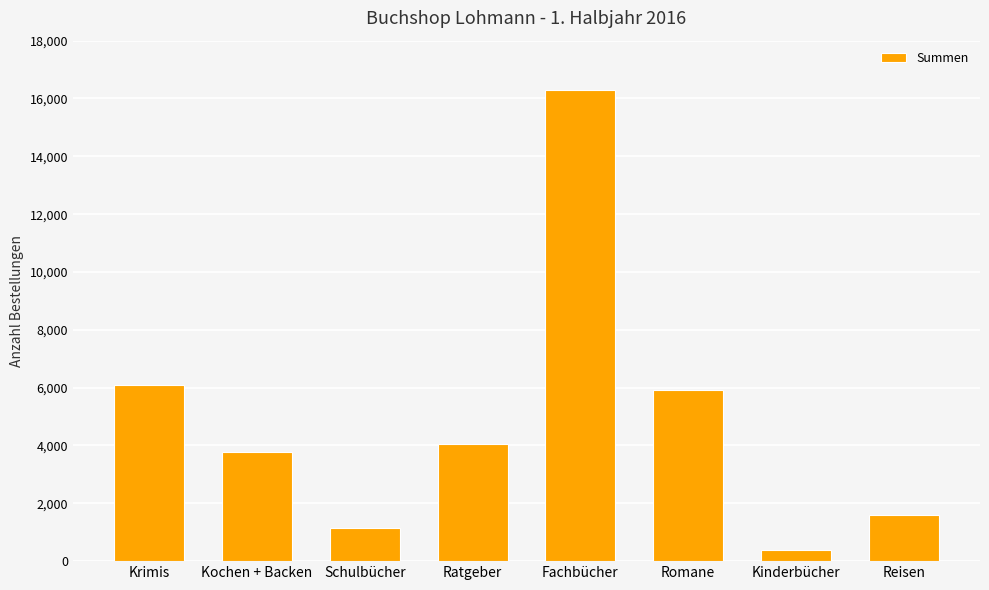

Reading right to left, what are all the values shown in this chart?

Reisen=1586	Kinderbücher=370	Romane=5930	Fachbücher=16297	Ratgeber=4042	Schulbücher=1158	Kochen + Backen=3764	Krimis=6087